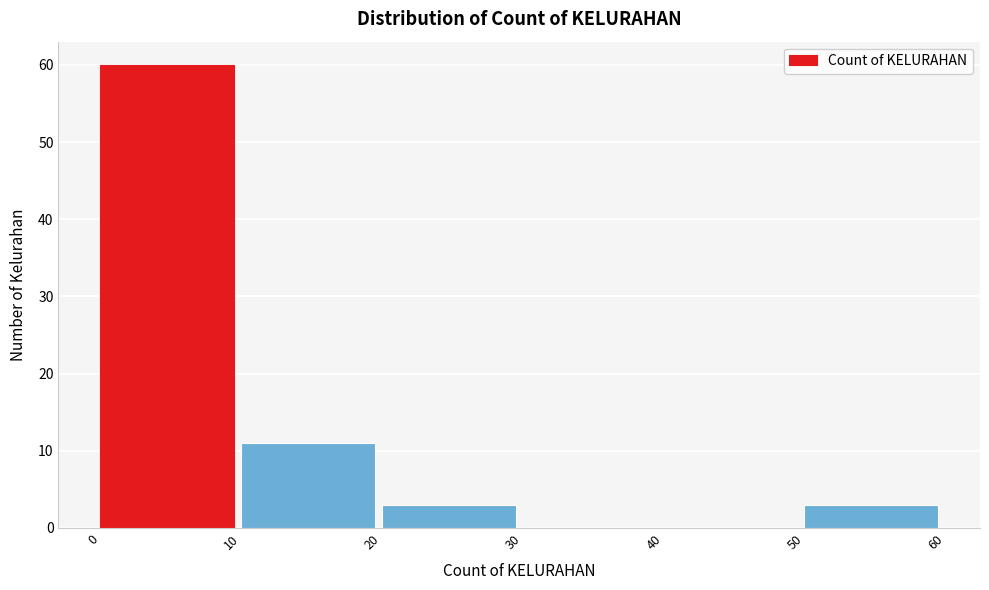

Which range on the x-axis has the tallest bar?

0 to 10